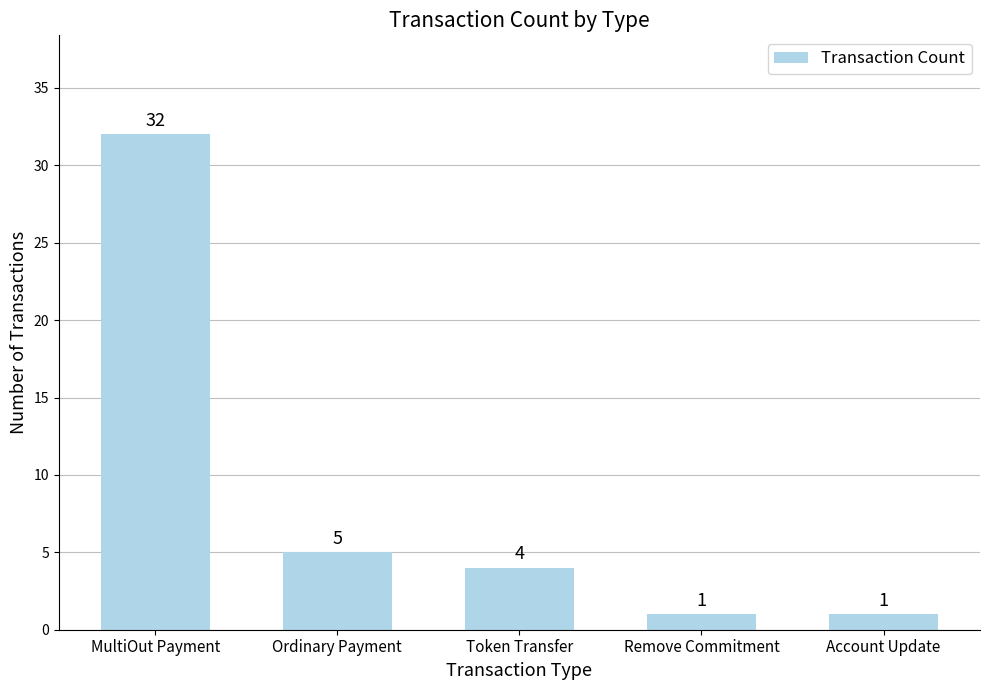

Is it true that the value at MultiOut Payment is 32?

True